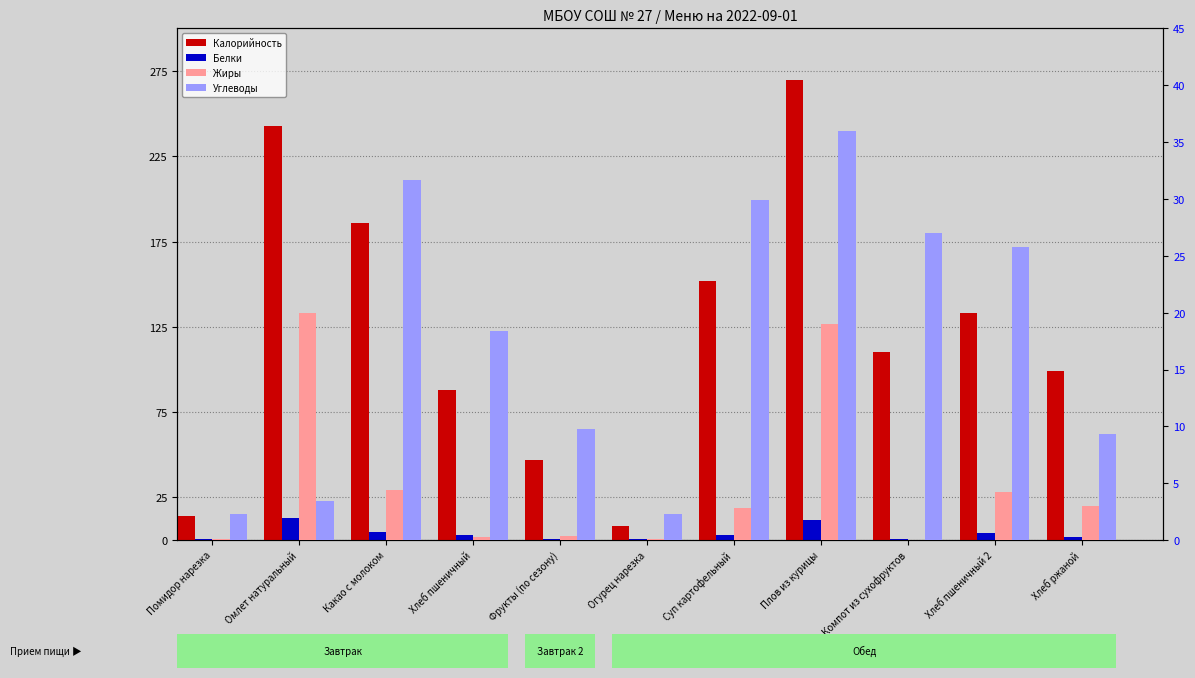

What are all the series names shown in the legend?

Калорийность, Белки, Жиры, Углеводы